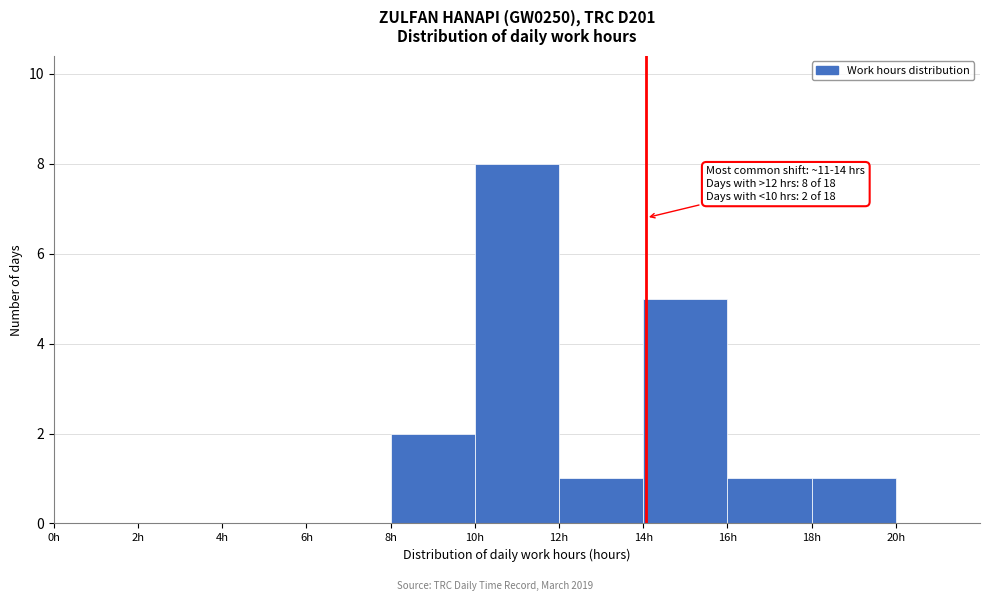

Over which range of the x-axis is the bar tallest?

10 to 12